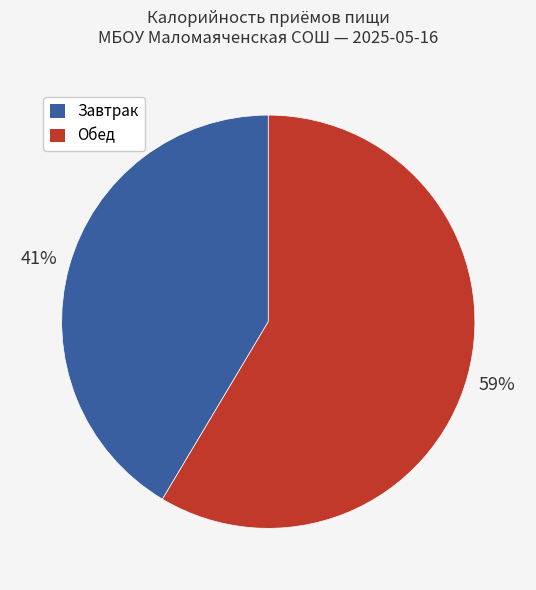

Does any single category account for the majority?

Yes